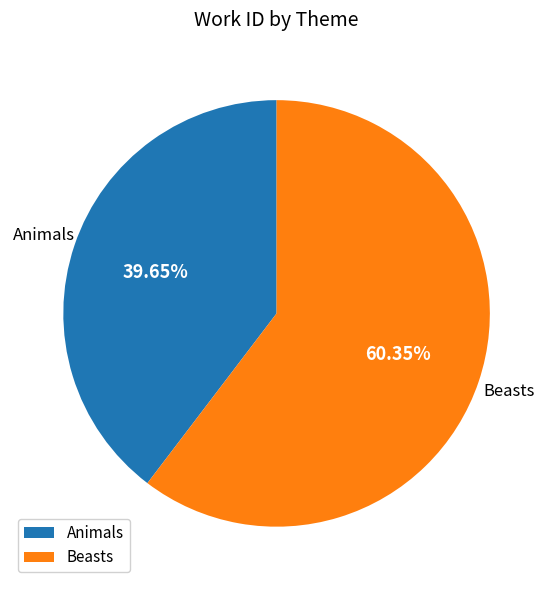

Approximately how many times larger is the value at Beasts compared to Animals?

1.5